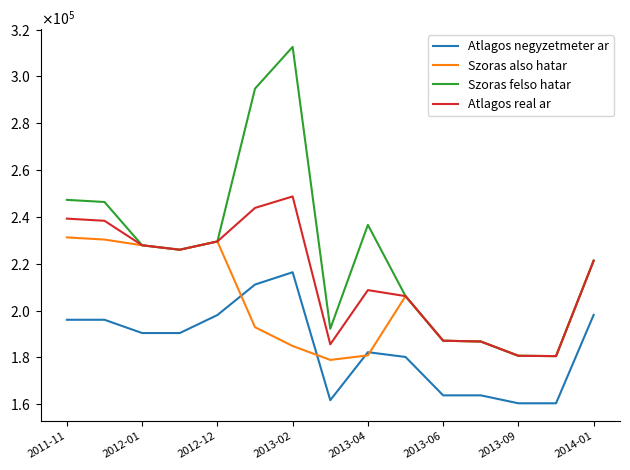

Which series has the largest total across all categories?

Szoras felso hatar